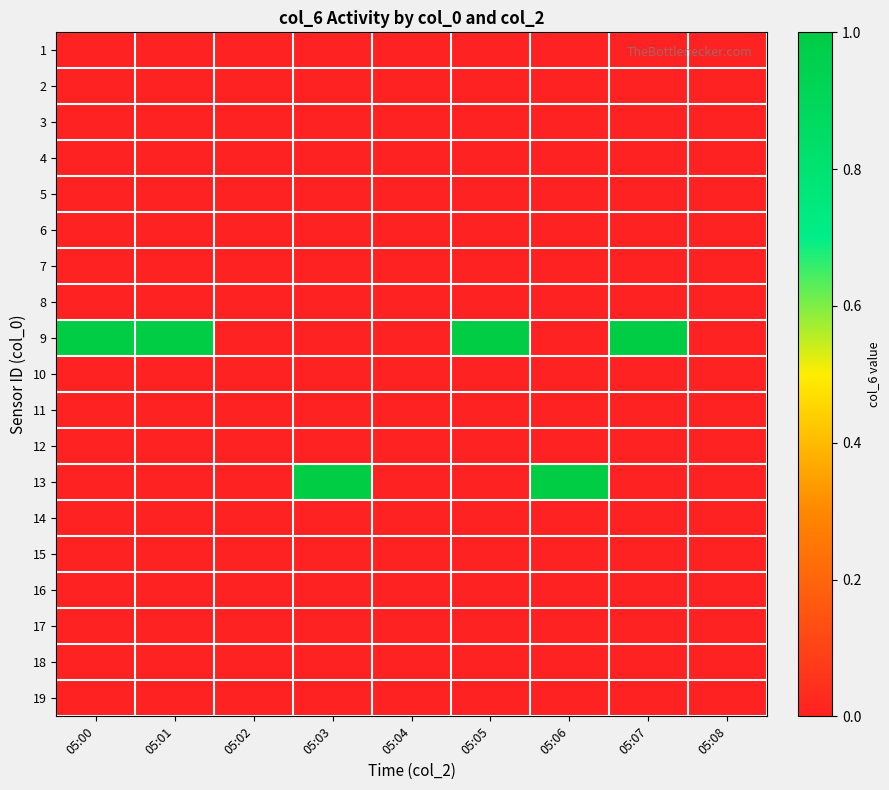

Reading left to right, transcribe all the data shown in this chart.

1: 05:00=0	05:01=0	05:02=0	05:03=0	05:04=0	05:05=0	05:06=0	05:07=0	05:08=0
2: 05:00=0	05:01=0	05:02=0	05:03=0	05:04=0	05:05=0	05:06=0	05:07=0	05:08=0
3: 05:00=0	05:01=0	05:02=0	05:03=0	05:04=0	05:05=0	05:06=0	05:07=0	05:08=0
4: 05:00=0	05:01=0	05:02=0	05:03=0	05:04=0	05:05=0	05:06=0	05:07=0	05:08=0
5: 05:00=0	05:01=0	05:02=0	05:03=0	05:04=0	05:05=0	05:06=0	05:07=0	05:08=0
6: 05:00=0	05:01=0	05:02=0	05:03=0	05:04=0	05:05=0	05:06=0	05:07=0	05:08=0
7: 05:00=0	05:01=0	05:02=0	05:03=0	05:04=0	05:05=0	05:06=0	05:07=0	05:08=0
8: 05:00=0	05:01=0	05:02=0	05:03=0	05:04=0	05:05=0	05:06=0	05:07=0	05:08=0
9: 05:00=1	05:01=1	05:02=0	05:03=0	05:04=0	05:05=1	05:06=0	05:07=1	05:08=0
10: 05:00=0	05:01=0	05:02=0	05:03=0	05:04=0	05:05=0	05:06=0	05:07=0	05:08=0
11: 05:00=0	05:01=0	05:02=0	05:03=0	05:04=0	05:05=0	05:06=0	05:07=0	05:08=0
12: 05:00=0	05:01=0	05:02=0	05:03=0	05:04=0	05:05=0	05:06=0	05:07=0	05:08=0
13: 05:00=0	05:01=0	05:02=0	05:03=1	05:04=0	05:05=0	05:06=1	05:07=0	05:08=0
14: 05:00=0	05:01=0	05:02=0	05:03=0	05:04=0	05:05=0	05:06=0	05:07=0	05:08=0
15: 05:00=0	05:01=0	05:02=0	05:03=0	05:04=0	05:05=0	05:06=0	05:07=0	05:08=0
16: 05:00=0	05:01=0	05:02=0	05:03=0	05:04=0	05:05=0	05:06=0	05:07=0	05:08=0
17: 05:00=0	05:01=0	05:02=0	05:03=0	05:04=0	05:05=0	05:06=0	05:07=0	05:08=0
18: 05:00=0	05:01=0	05:02=0	05:03=0	05:04=0	05:05=0	05:06=0	05:07=0	05:08=0
19: 05:00=0	05:01=0	05:02=0	05:03=0	05:04=0	05:05=0	05:06=0	05:07=0	05:08=0